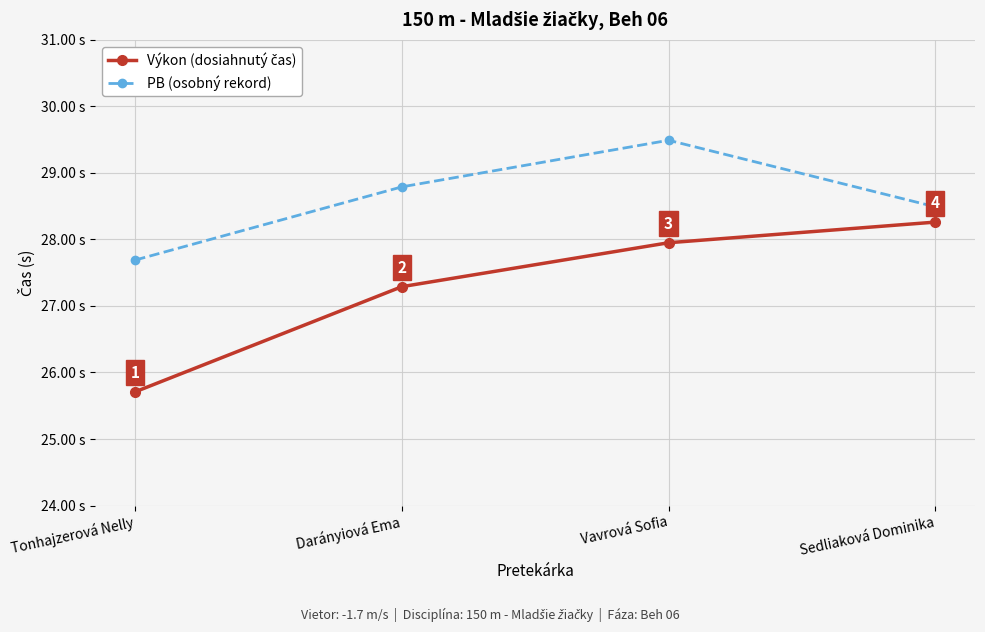

True or false: PB (osobný rekord) has more than 1 interior local peaks.

False